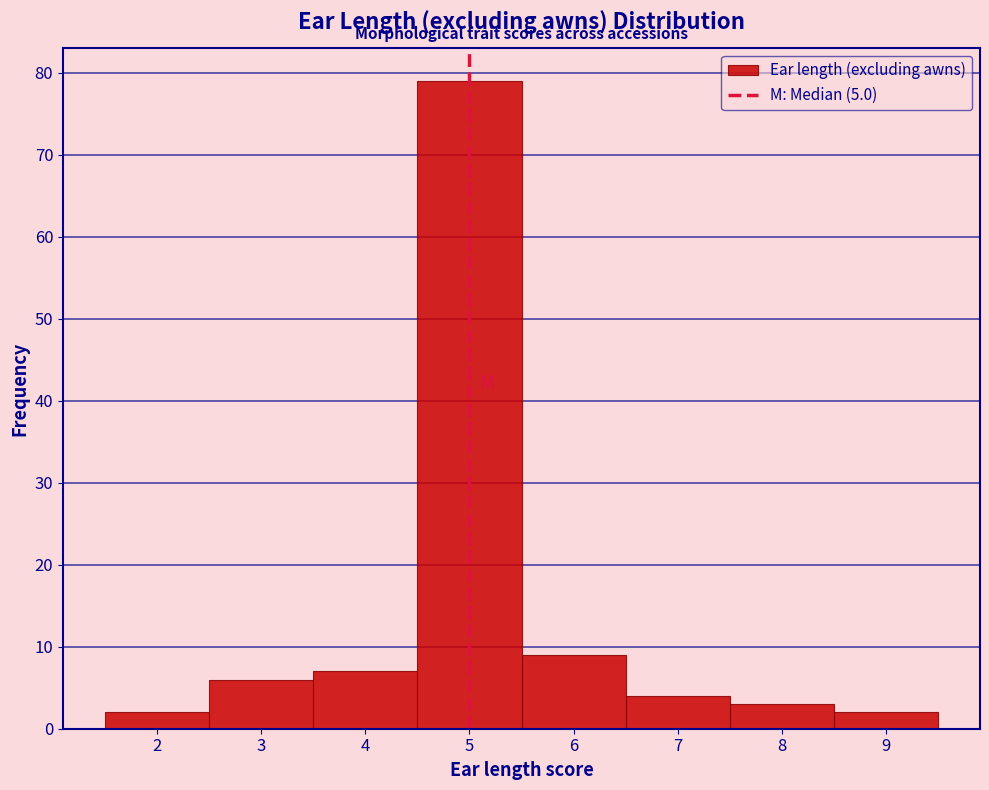

Reading left to right, list every bar in this chart as the range it spans on the x-axis followed by its height. The values are not printed on the chart, so give them approximately, as read against the axis.

1.5 to 2.5: 2
2.5 to 3.5: 6
3.5 to 4.5: 7
4.5 to 5.5: 79
5.5 to 6.5: 9
6.5 to 7.5: 4
7.5 to 8.5: 3
8.5 to 9.5: 2